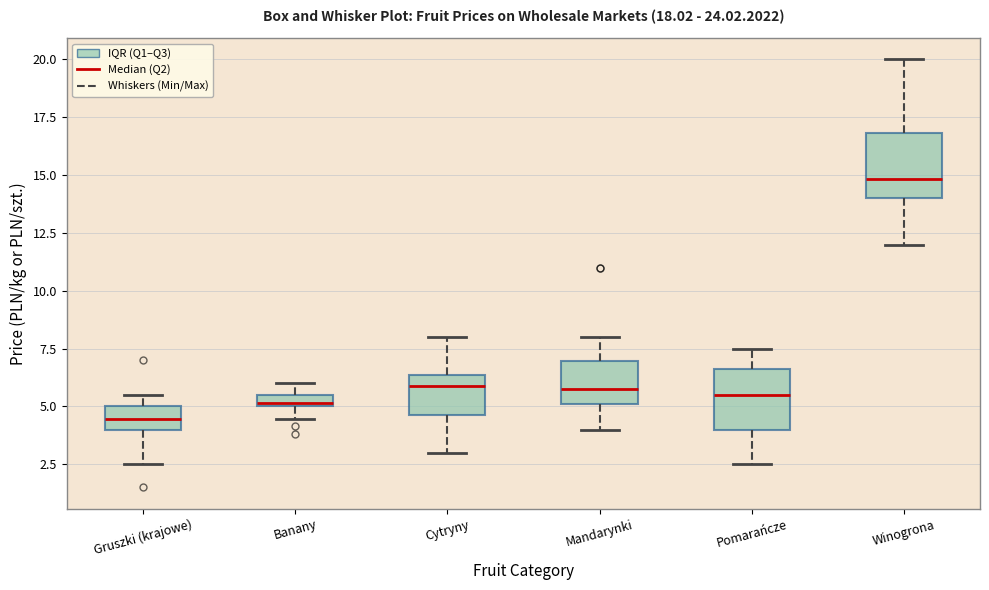

Which box's median line is the lowest?

Gruszki (krajowe)